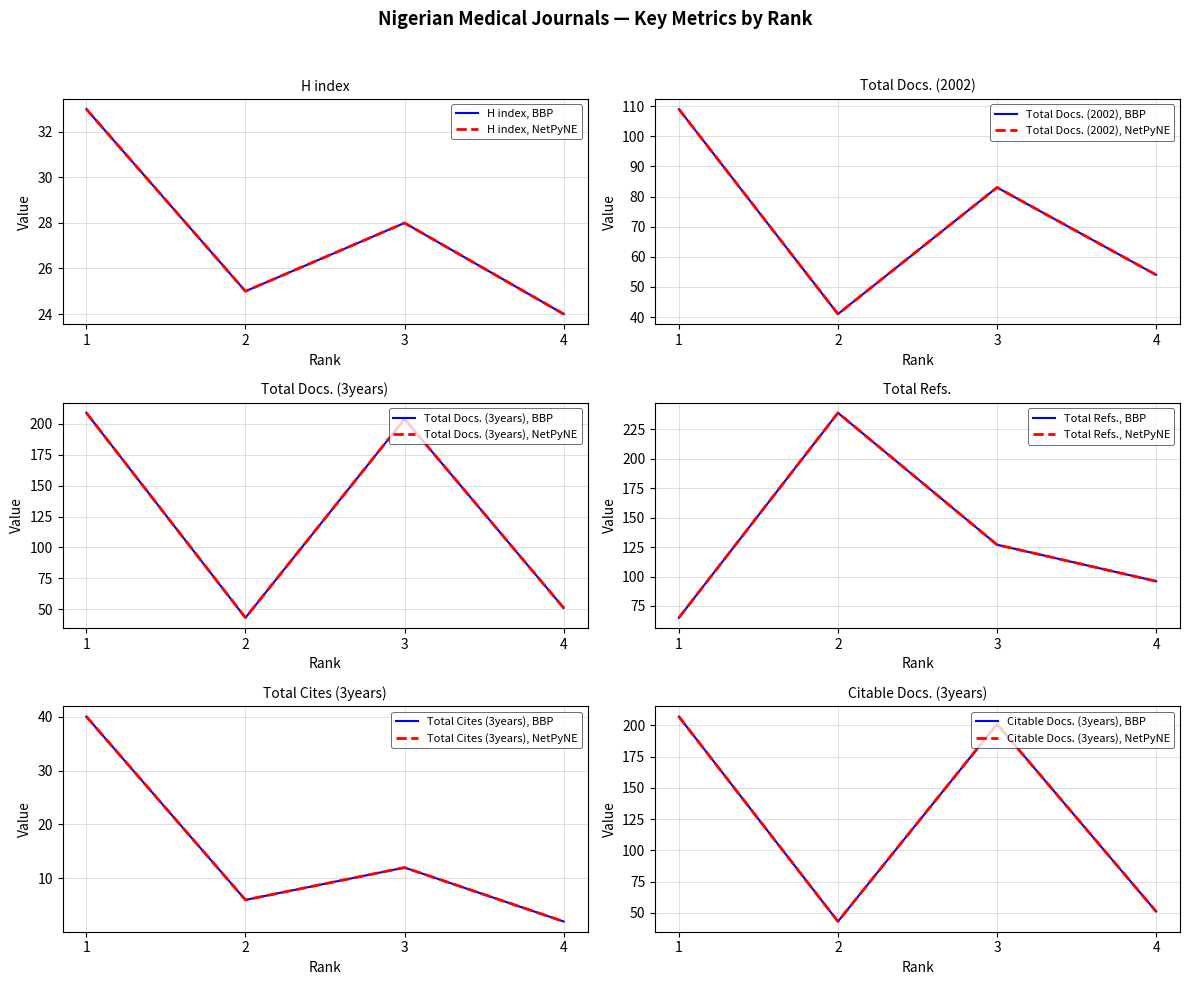

The Total Cites (3years) series shows 3 at 3. True or false?

False